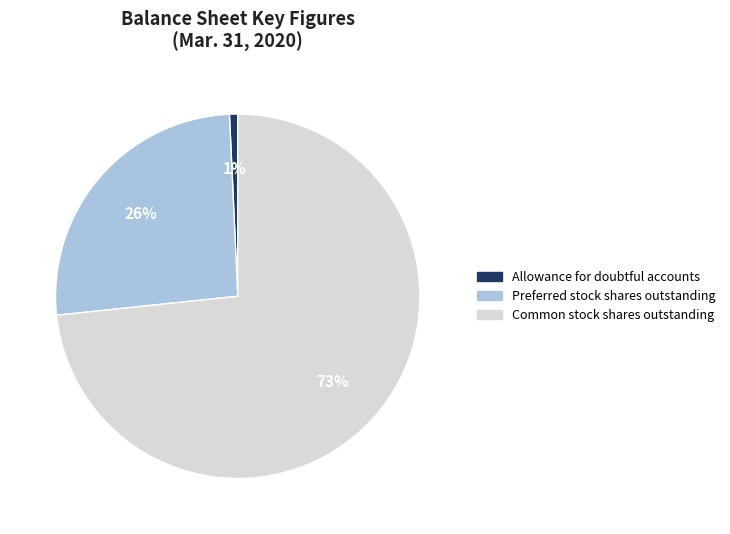

Which slice represents more than half of the pie?

Common stock shares outstanding